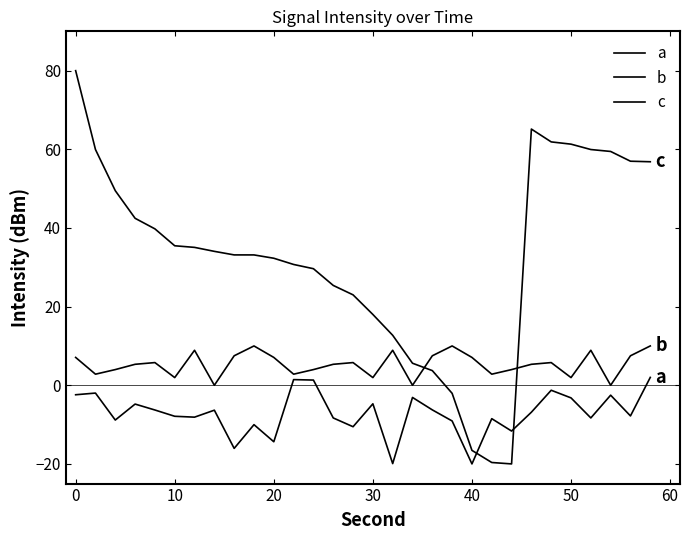

How many lines are shown in the chart?

3